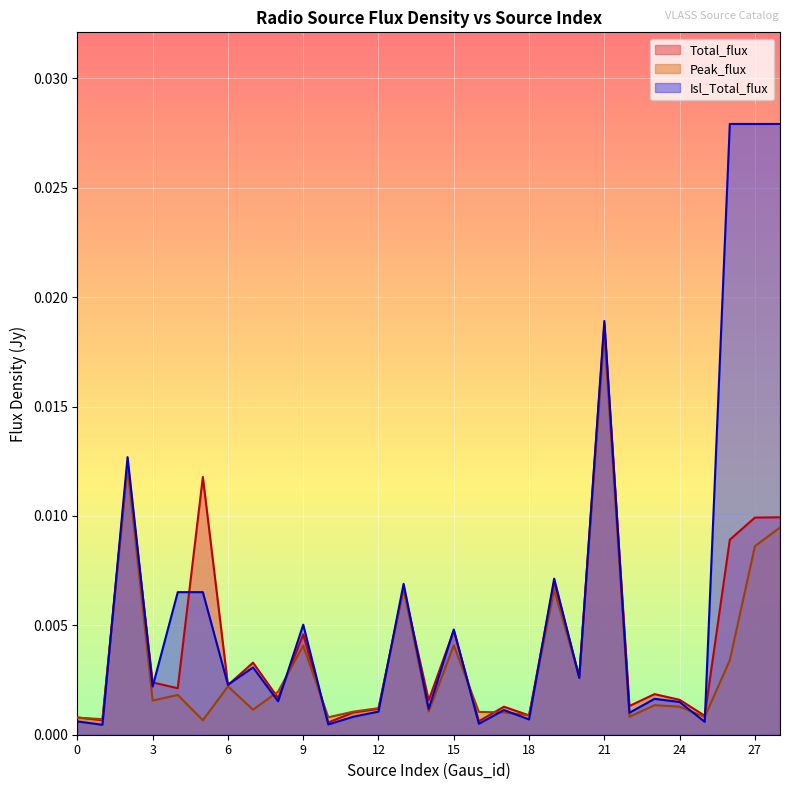

Rank the categories by Peak_flux value from highest to lowest.

21, 2, 28, 27, 13, 19, 15, 9, 26, 20, 6, 8, 4, 3, 23, 24, 12, 7, 14, 11, 16, 17, 18, 22, 25, 10, 0, 1, 5